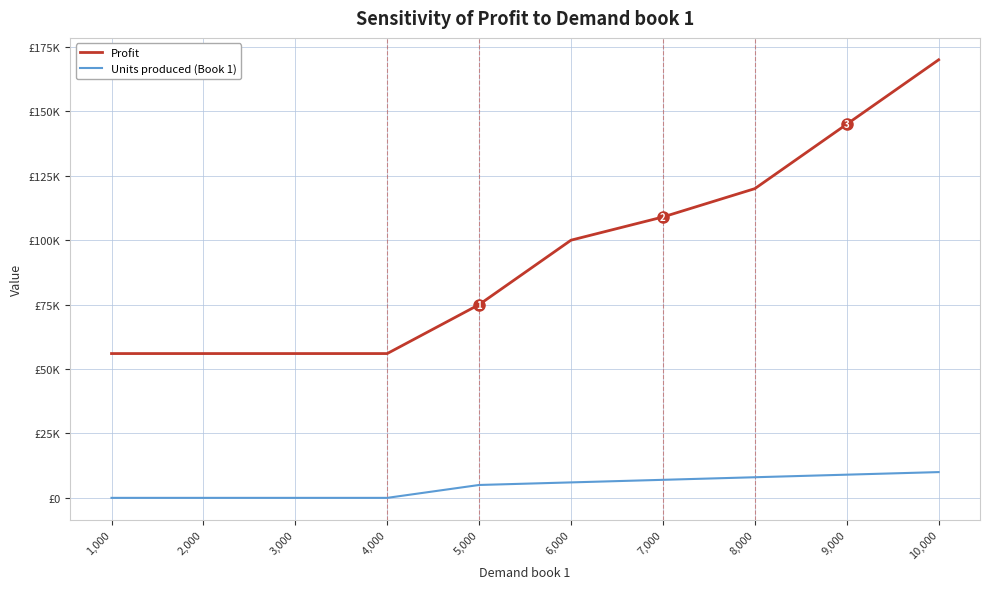

What is the difference between the Units produced (Book 1) values at 9,000 and 3,000?

9000